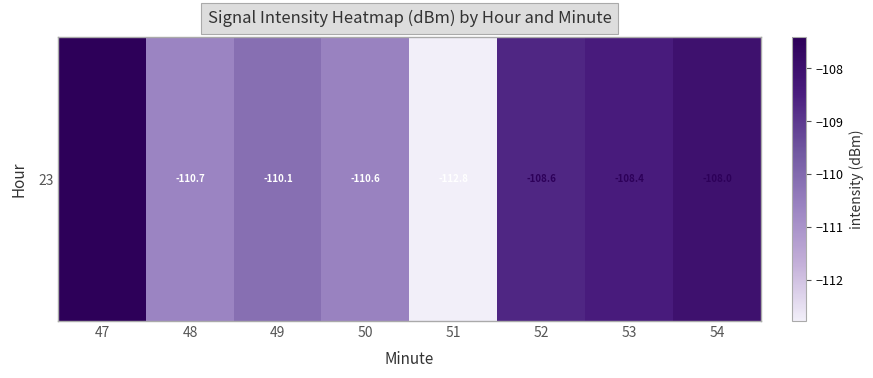

Reading left to right, what are all the values shown in this chart?

-107.4	-110.7	-110.1	-110.6	-112.8	-108.6	-108.4	-108.0